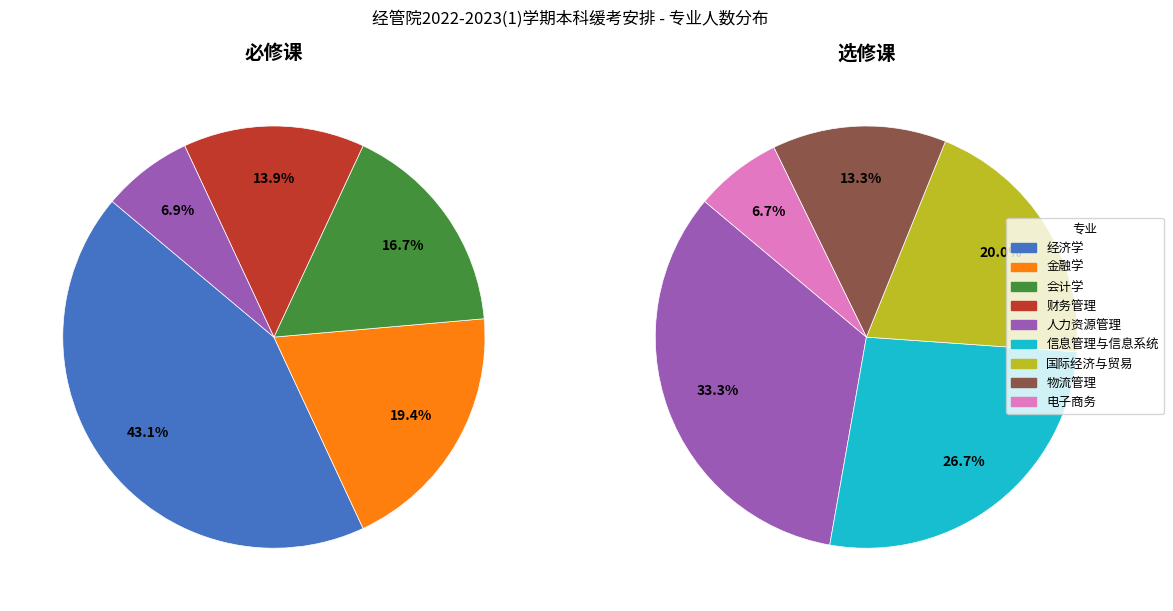

How many segments does this pie chart have?

9